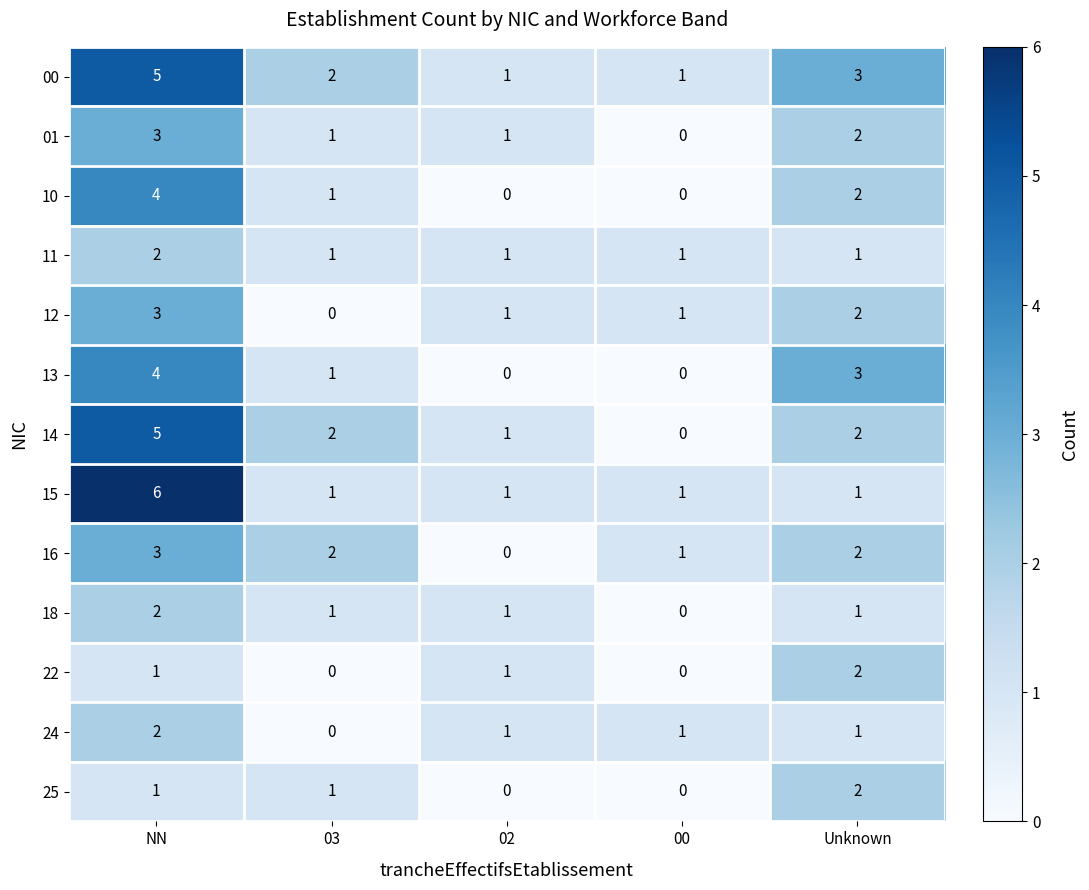

Between 00 and Unknown, which series saw the biggest shift?

13